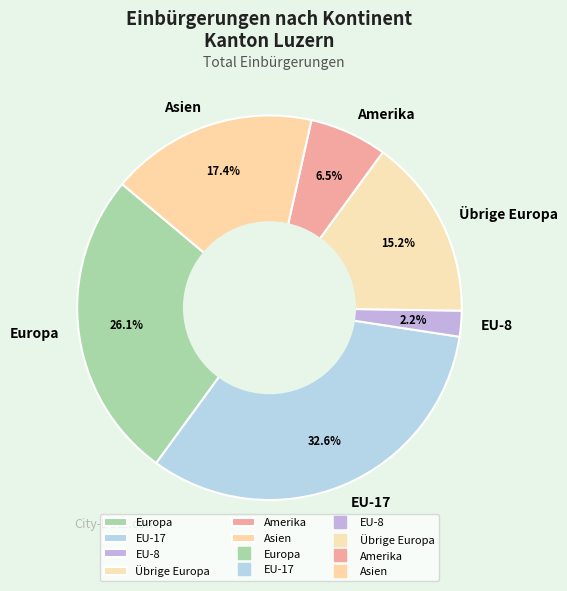

How many slices are in this pie chart?

6